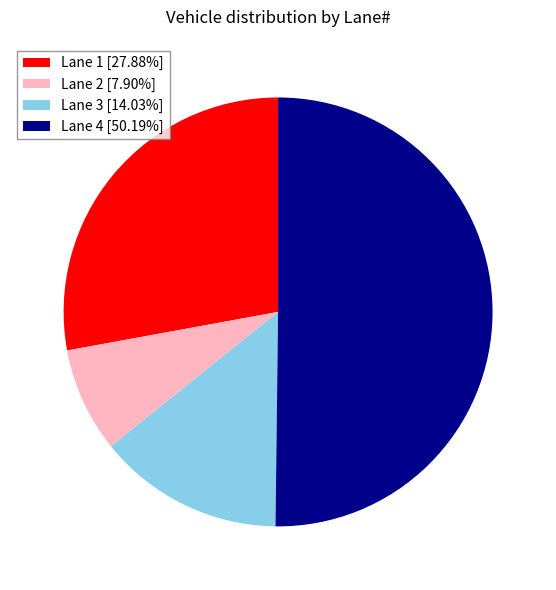

Combined, do Lane 3 [14.03%] and Lane 4 [50.19%] account for over 50%?

Yes